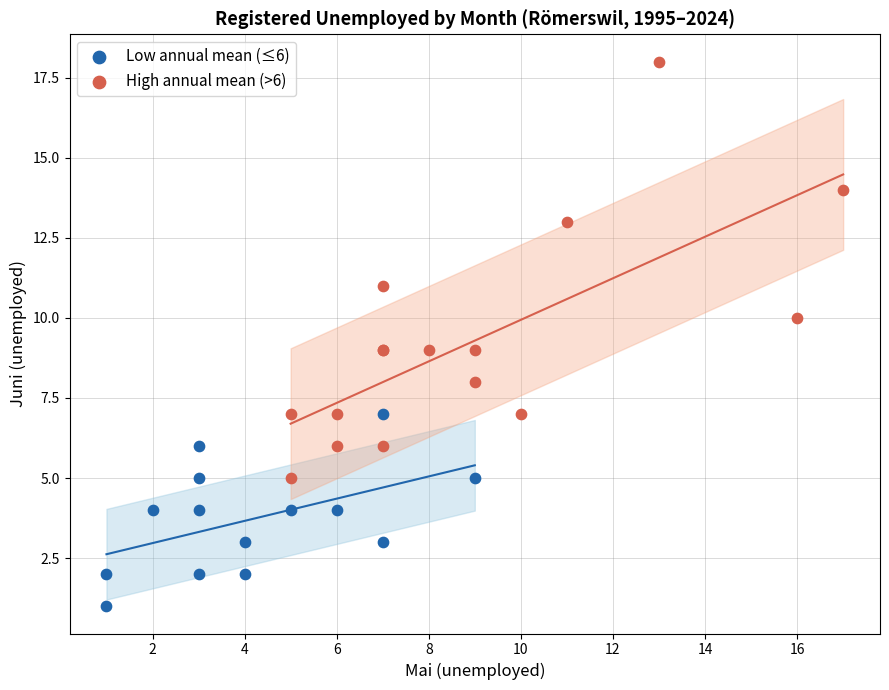

Which series contains the highest Y value?

High annual mean (>6)